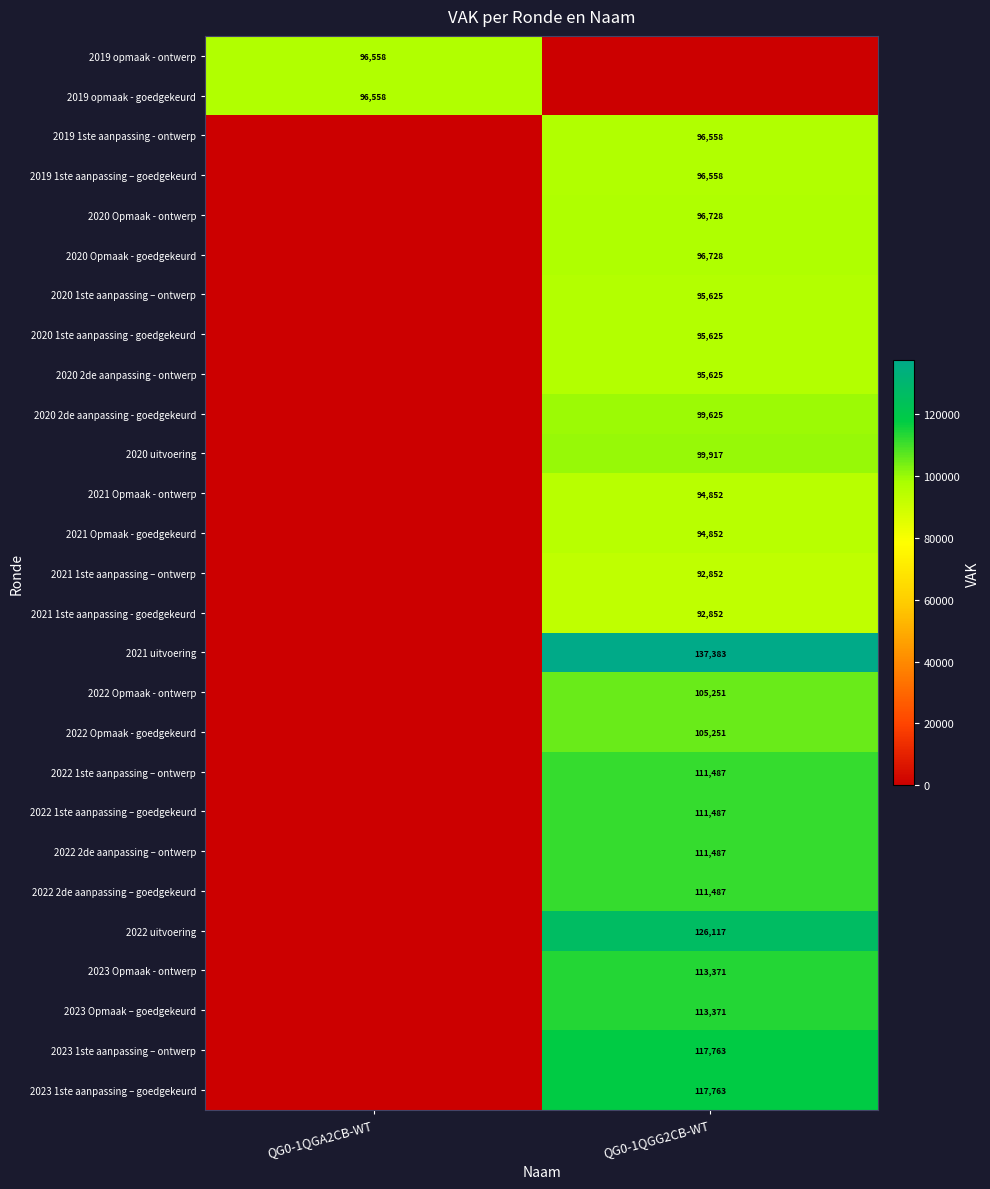

What is the total value across all series at QG0-1QGG2CB-WT?

2630615